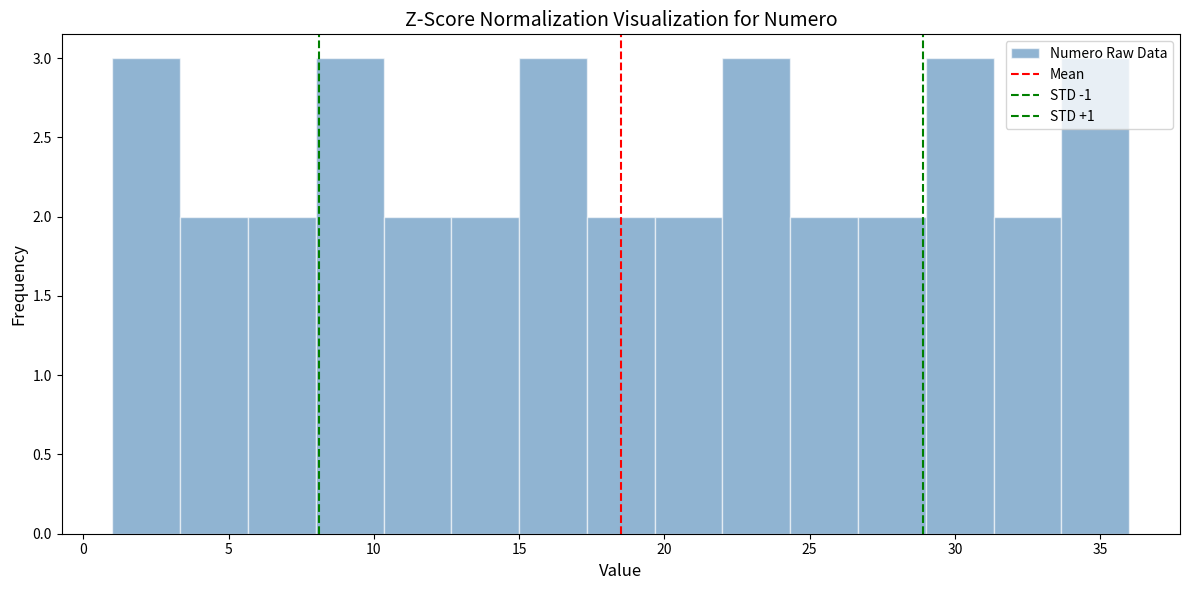

How tall is the bar that spans 3.5 to 5.5 on the x-axis? Neither the bar edges nor the heights are printed on the chart, so give them approximately, as read against the axes.

2